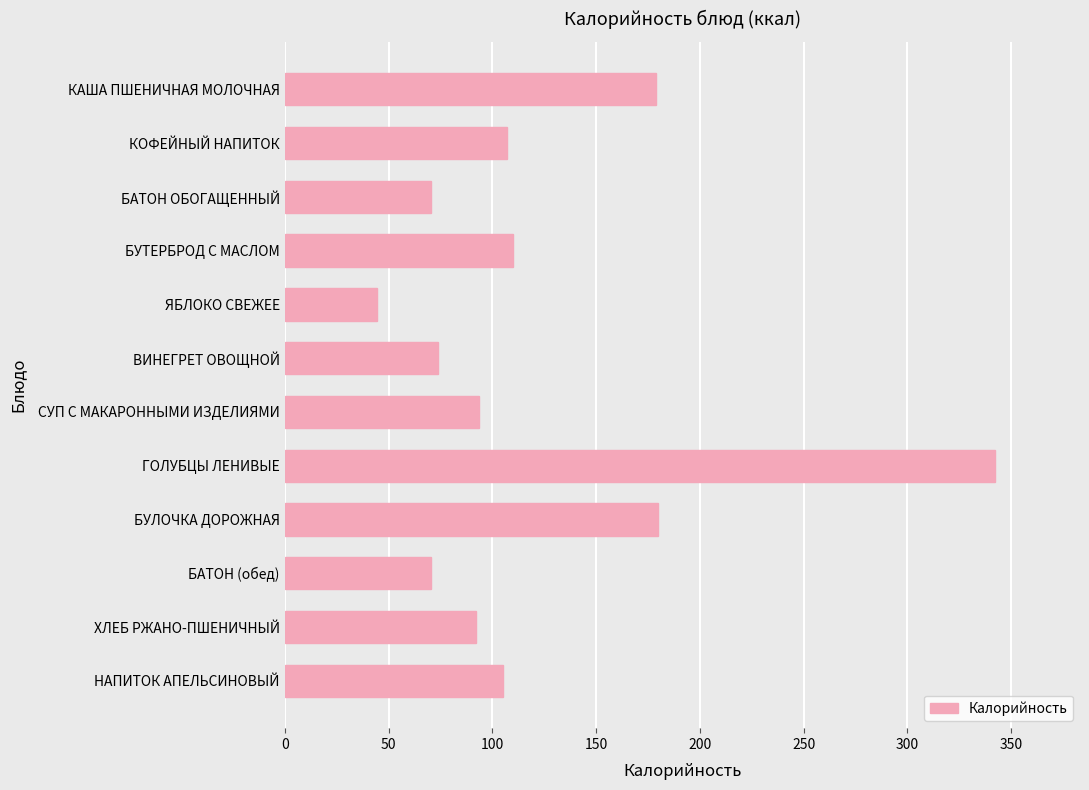

How many data points are less than 105?

6